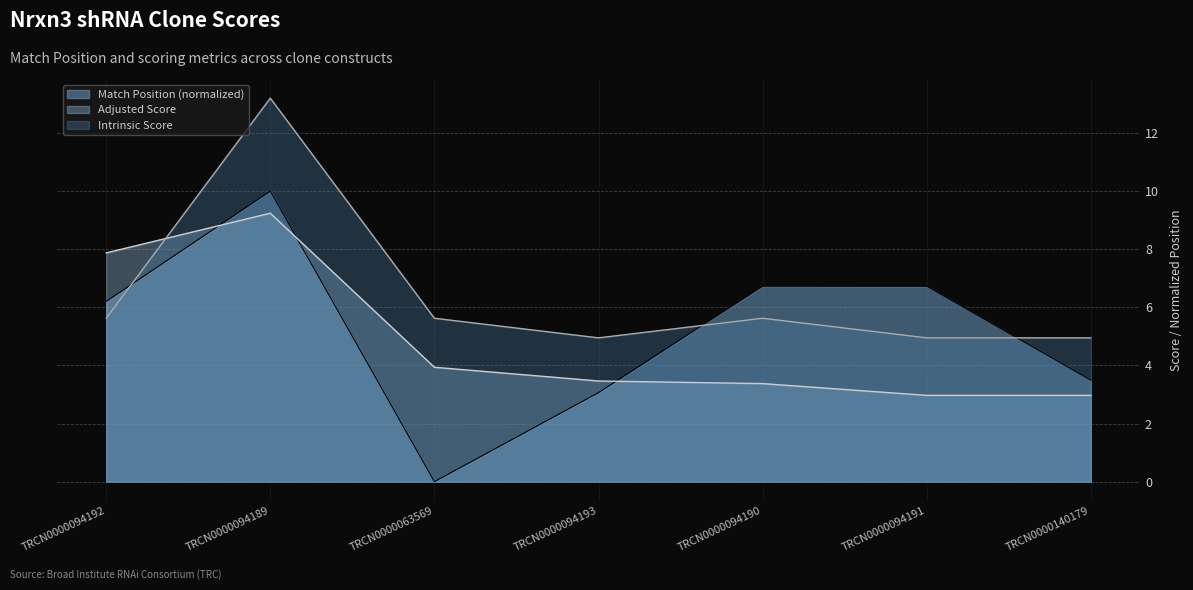

Which has a higher value, TRCN0000094193 or TRCN0000063569?

TRCN0000094193